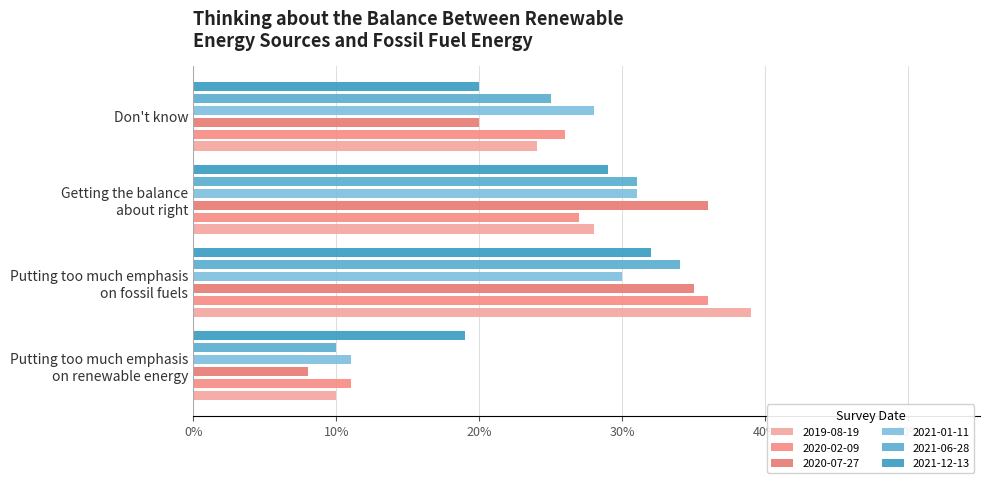

Which series has the largest total across all categories?

2019-08-19